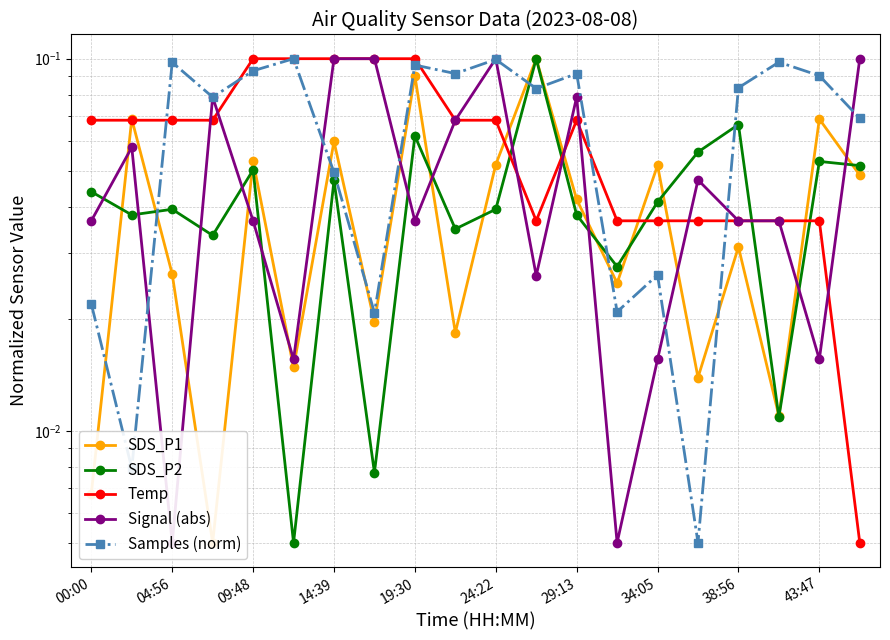

What is the difference between the maximum and minimum values in the Signal (abs) series?

0.1